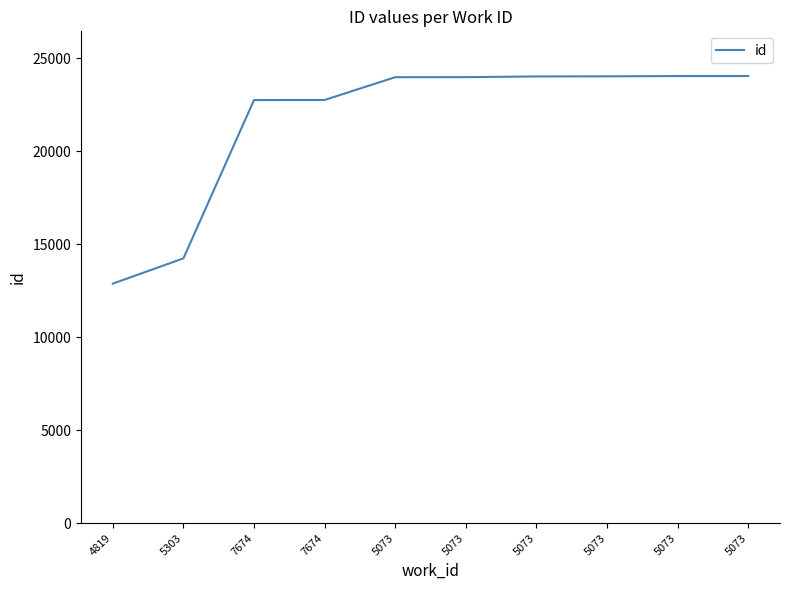

How many values are below 23980?

5